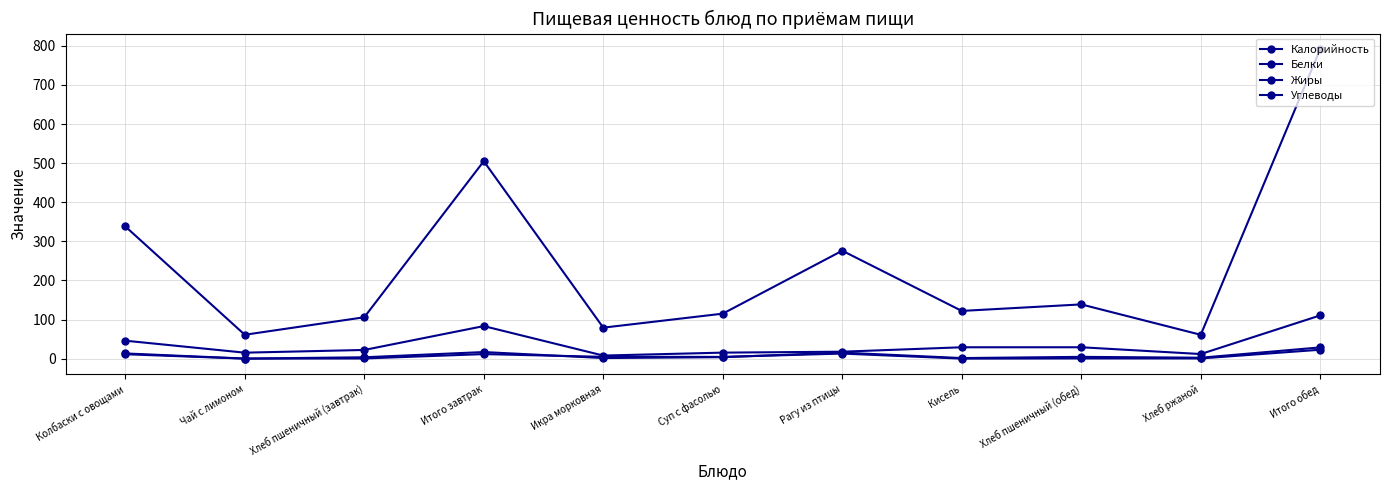

Between Суп с фасолью and Итого обед, which is larger?

Итого обед